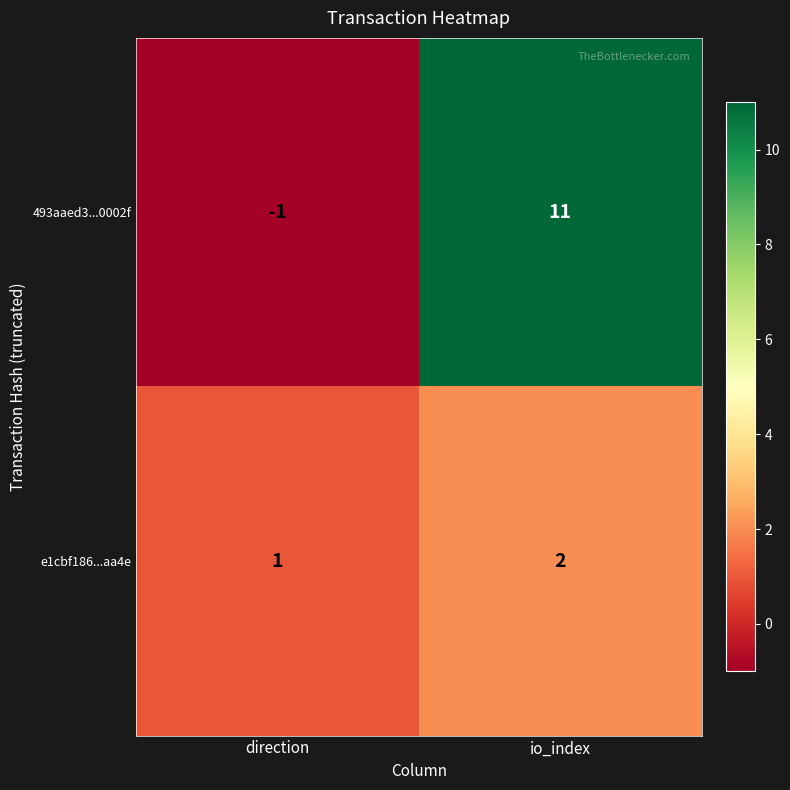

Reading left to right, what are all the values shown in this chart?

493aaed3...0002f: direction=-1	io_index=11
e1cbf186...aa4e: direction=1	io_index=2